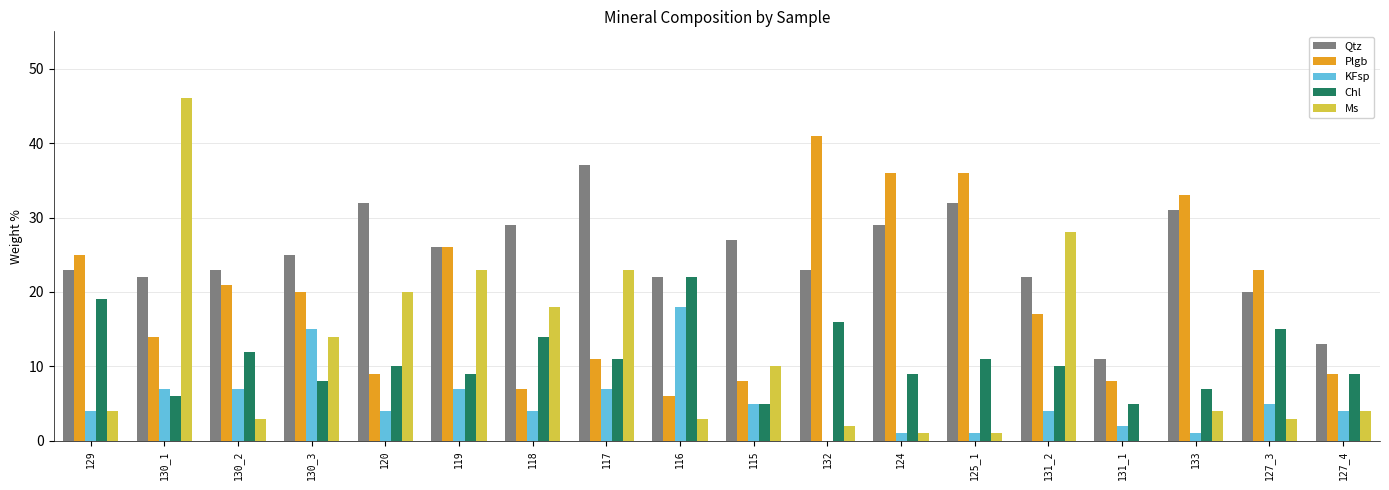

Which series has the largest total across all categories?

Qtz